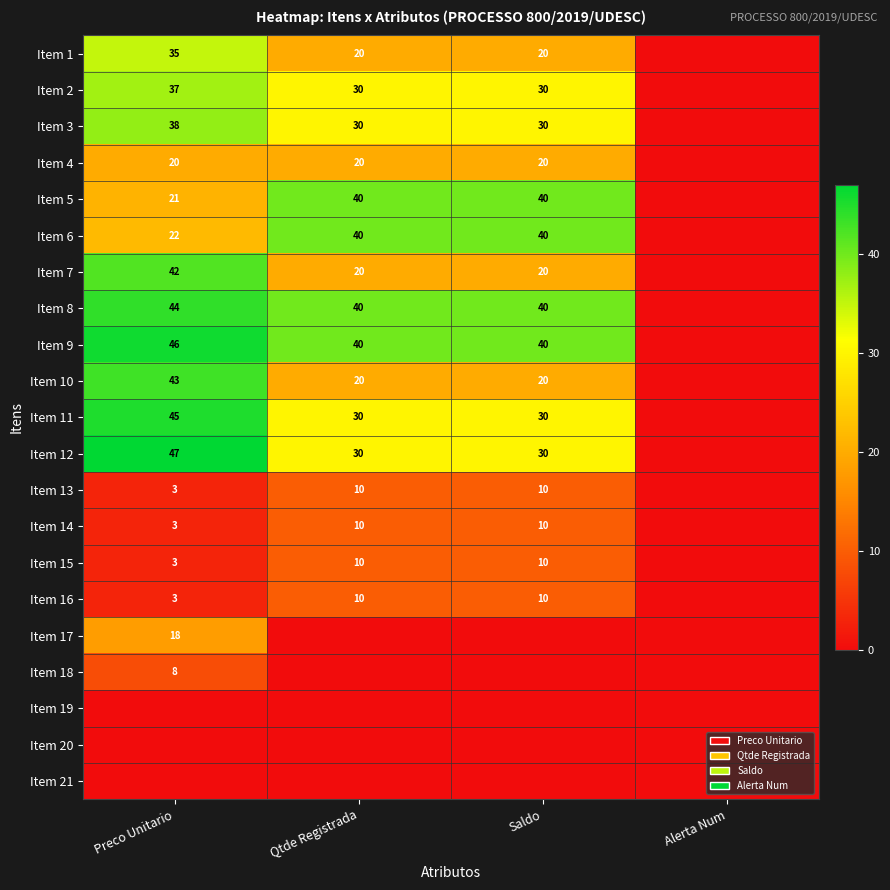

The value of Item 2 at Qtde Registrada is 19. True or false?

False